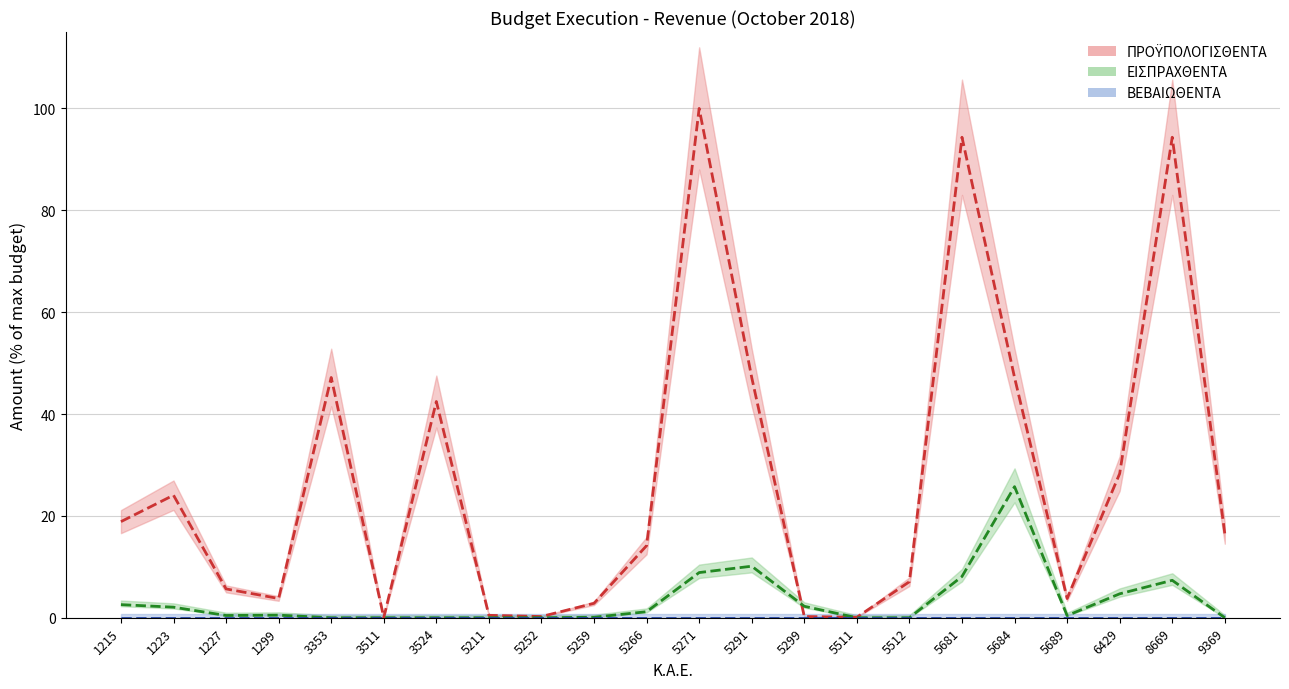

What is the sum of all ΠΡΟΫΠΟΛΟΓΙΣΘΕΝΤΑ values?

598.7